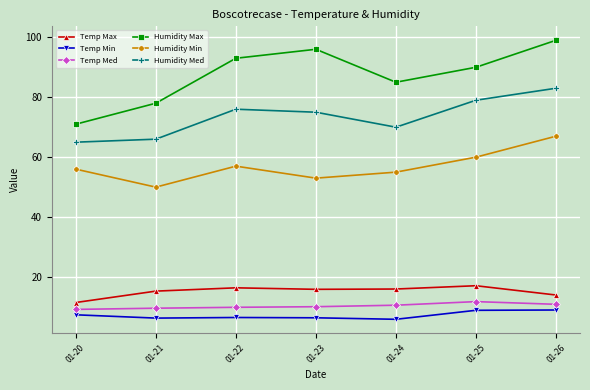

At which label is Temp Max closest to 14?

01-26